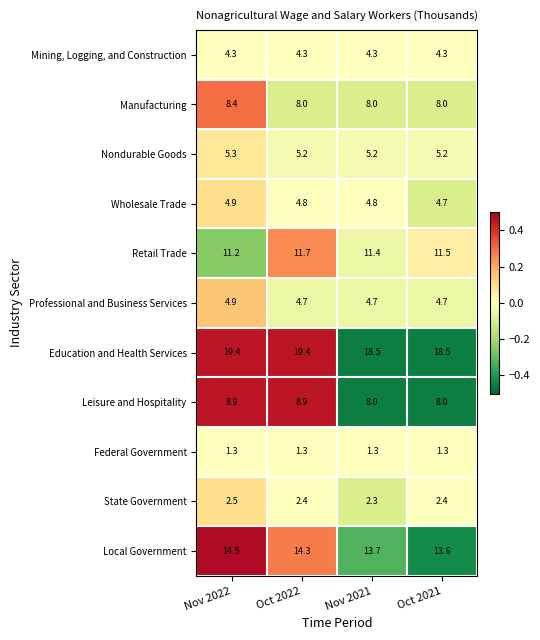

At Oct 2022, list the series in order from smallest to largest.

Federal Government, State Government, Mining, Logging, and Construction, Professional and Business Services, Wholesale Trade, Nondurable Goods, Manufacturing, Leisure and Hospitality, Retail Trade, Local Government, Education and Health Services